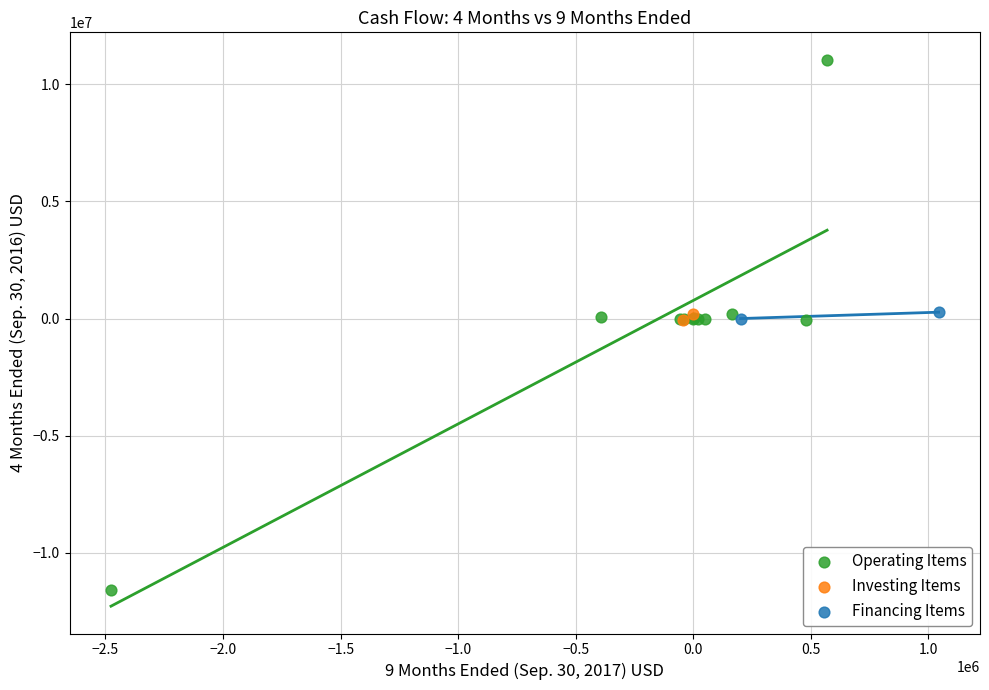

What are all the series names shown in the legend?

Operating Items, Investing Items, Financing Items